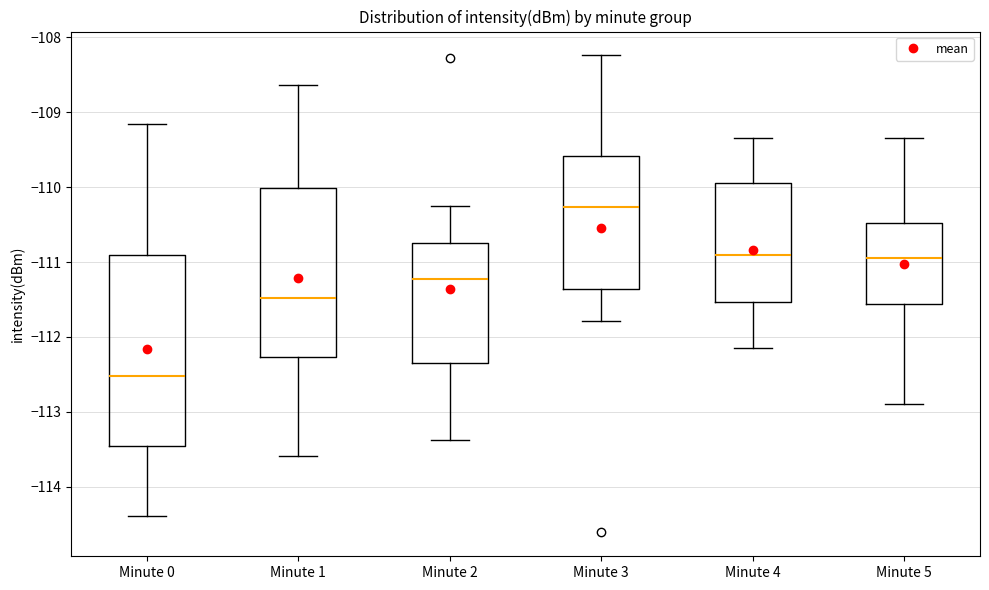

Reading left to right, transcribe this box plot: for each box, give where its median line is, the range the box spans, and where its two whiskers end, as read against the y-axis. The values are not printed on the chart, so give them approximately, as read against the axis.

Minute 0: median -112.5, box -113.5 to -110.9, whiskers -114.4 to -109.1
Minute 1: median -111.5, box -112.3 to -110.0, whiskers -113.6 to -108.6
Minute 2: median -111.2, box -112.3 to -110.7, whiskers -113.4 to -110.2
Minute 3: median -110.3, box -111.4 to -109.6, whiskers -111.8 to -108.2
Minute 4: median -110.9, box -111.5 to -109.9, whiskers -112.1 to -109.3
Minute 5: median -110.9, box -111.6 to -110.5, whiskers -112.9 to -109.3